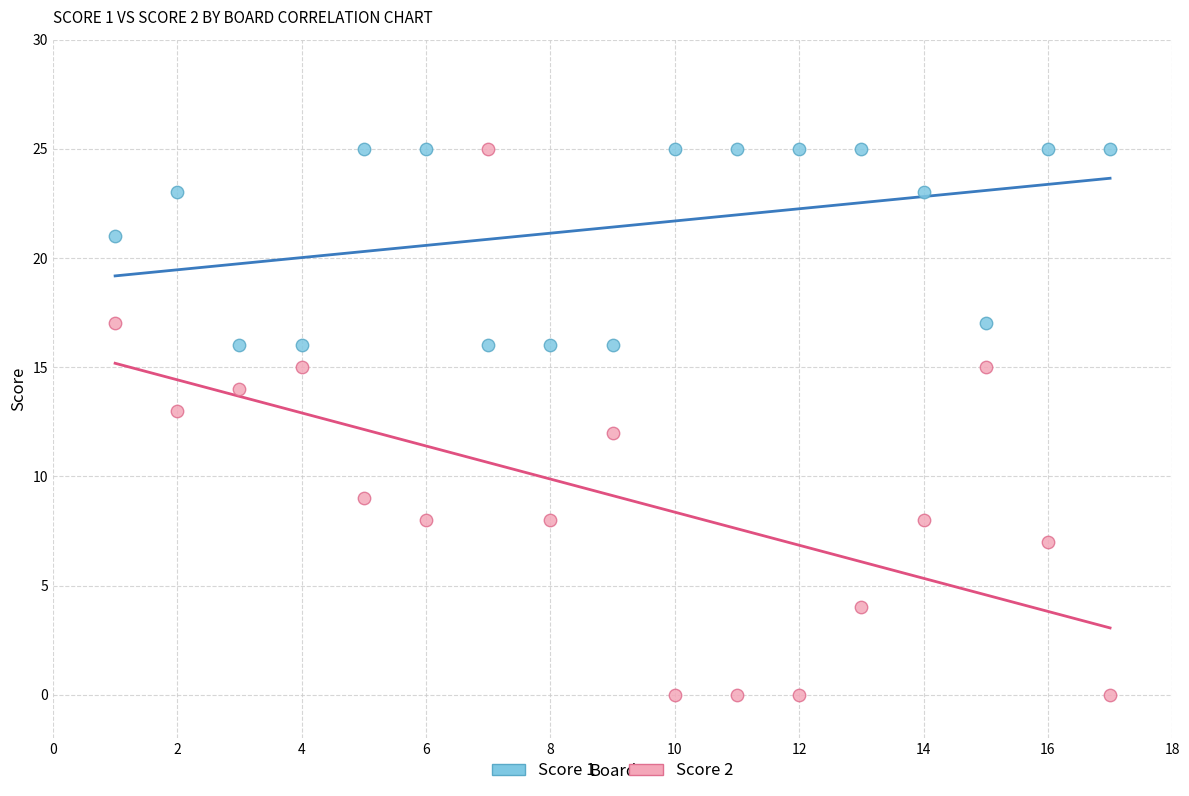

Which series has the widest spread of Y values?

Score 2